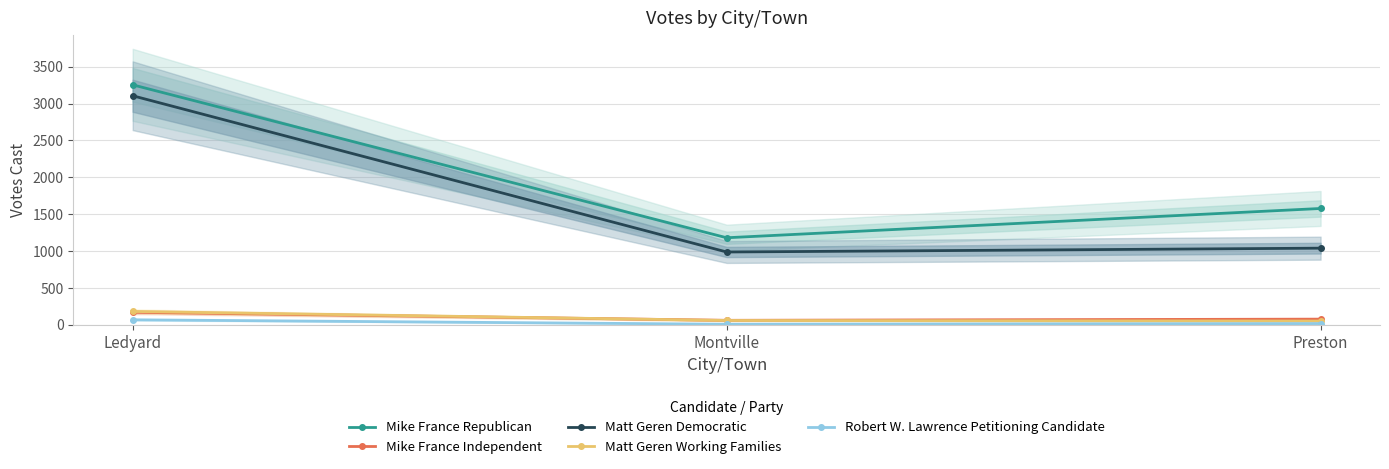

Read the Mike France Independent value at Preston.

78